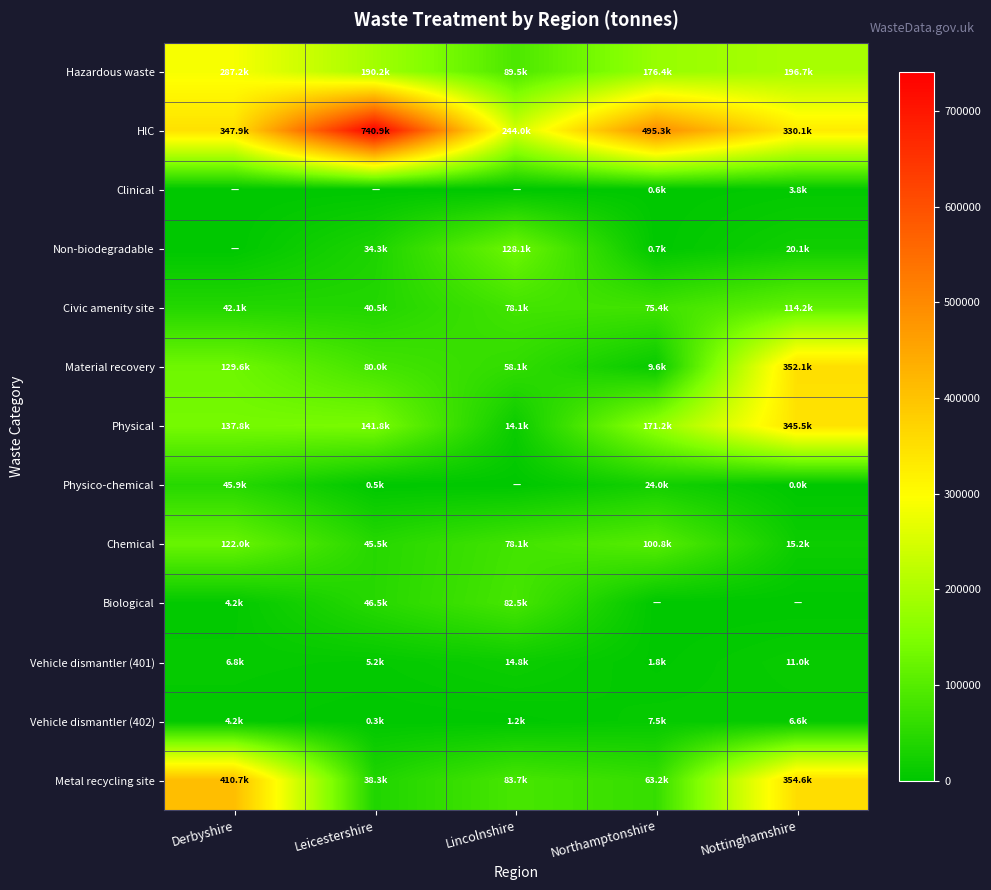

At which category is the sum across all series the highest?

Nottinghamshire